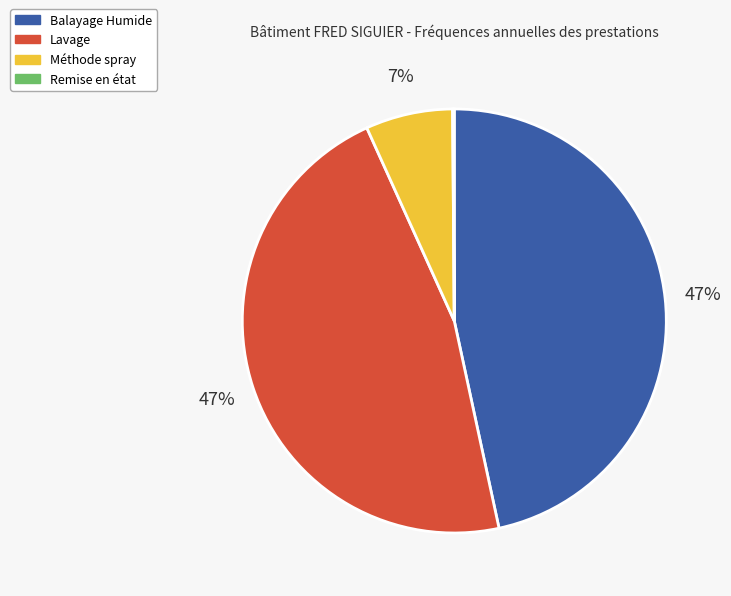

Does any single category account for the majority?

No